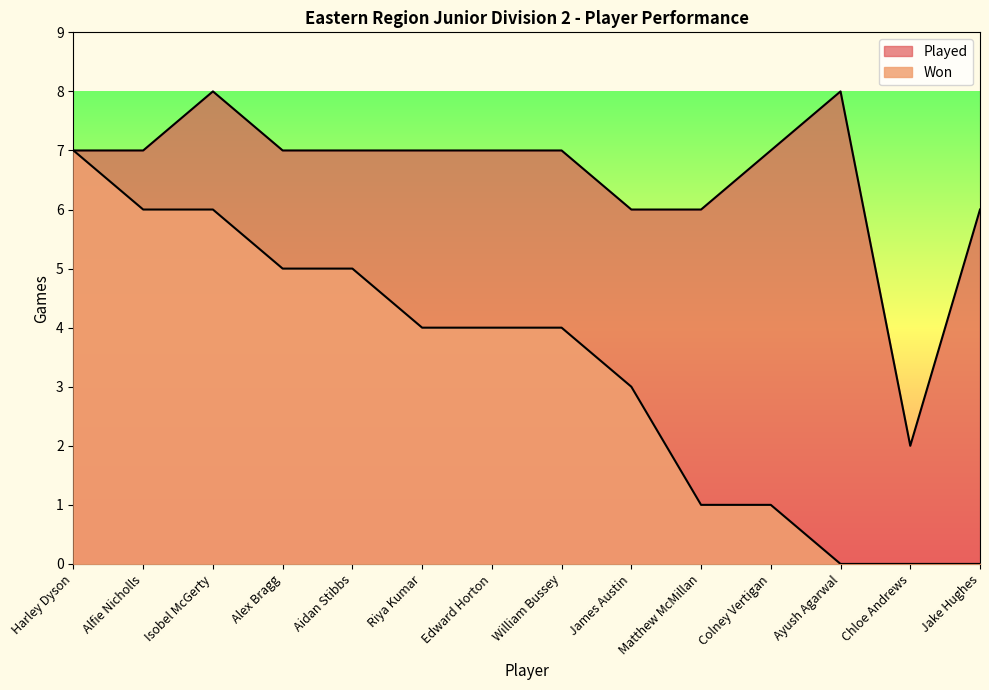

True or false: Played has more than 1 points higher than both neighbors.

True